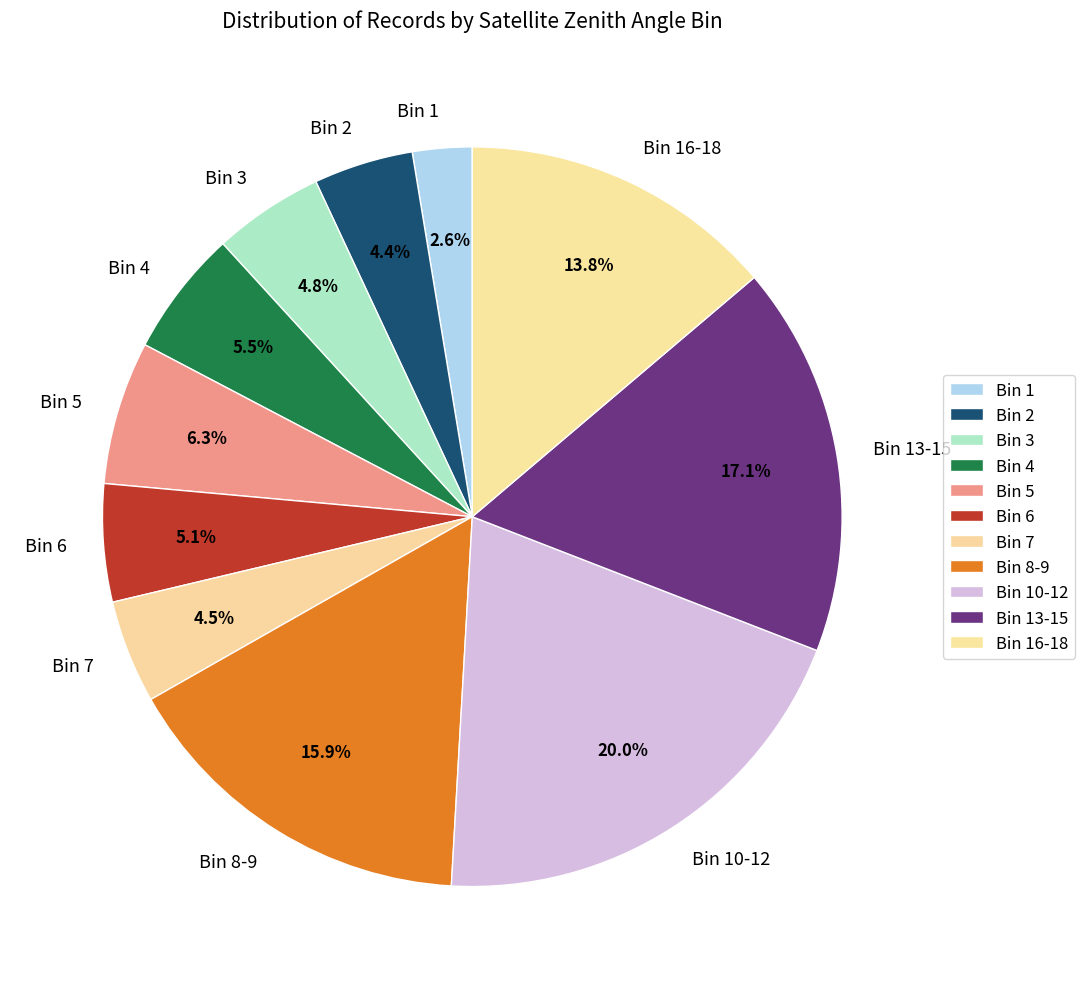

Approximately how many times larger is the value at Bin 7 compared to Bin 4?

0.8